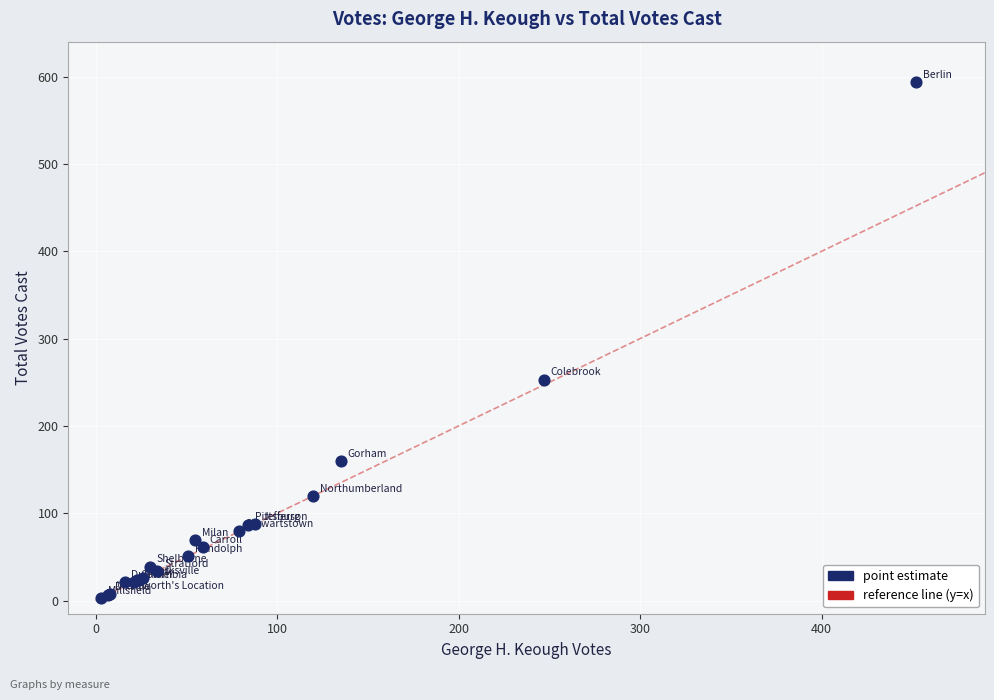

What Y value in the scatter plot is closest to 298?

253